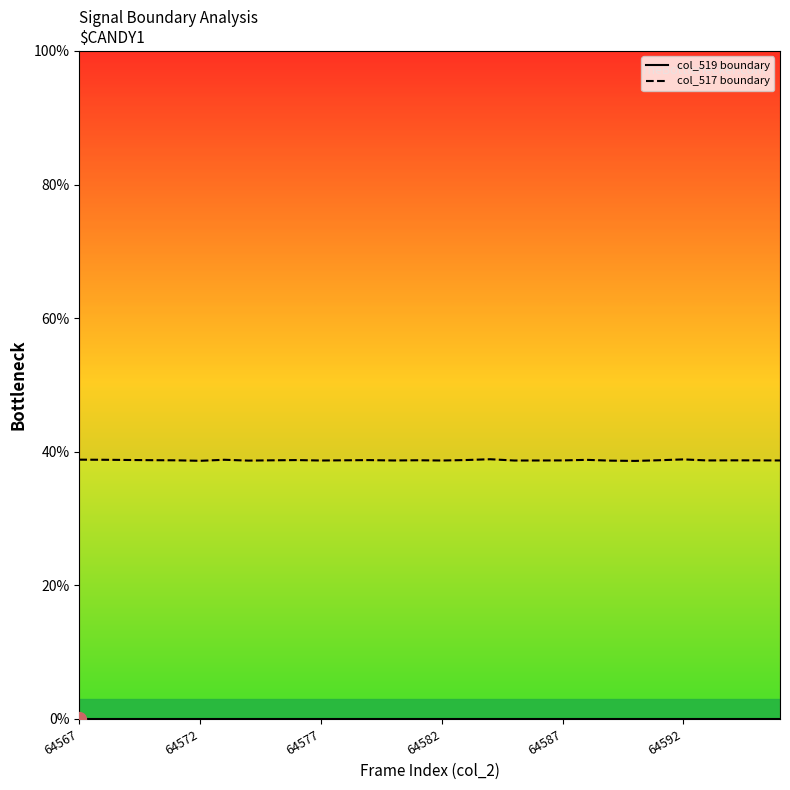

Between 6 and 19, which series saw the biggest shift?

col_517 boundary